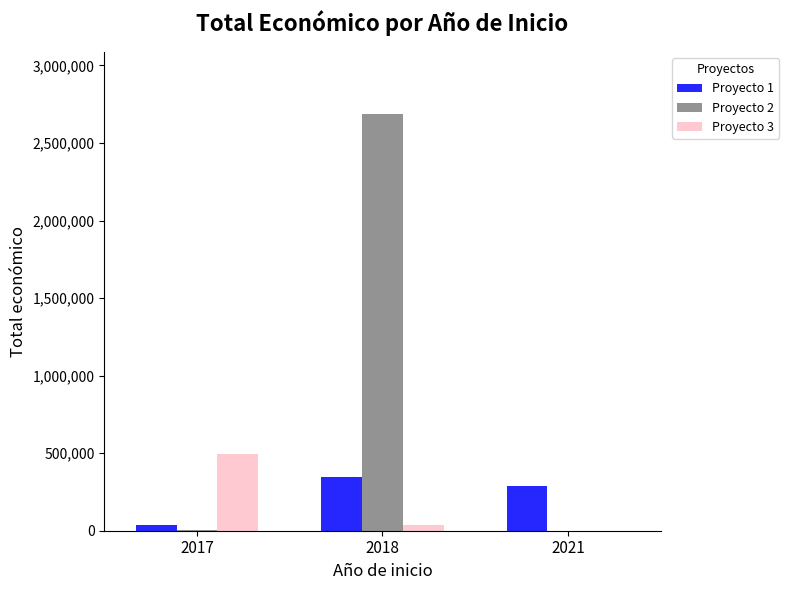

Where is Proyecto 1 nearest to the value 191334?

2021